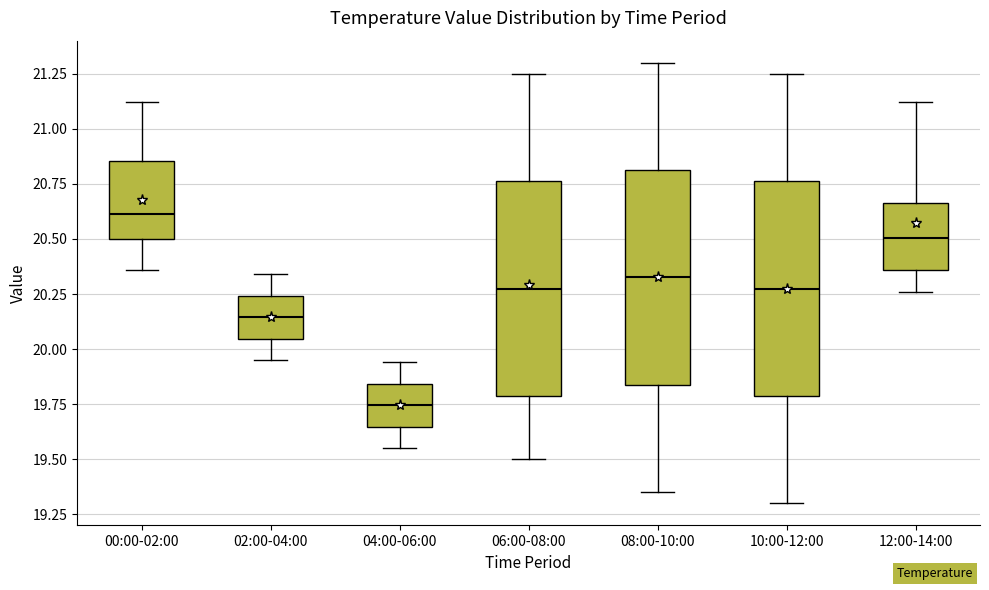

Which box's median line is the highest?

00:00-02:00